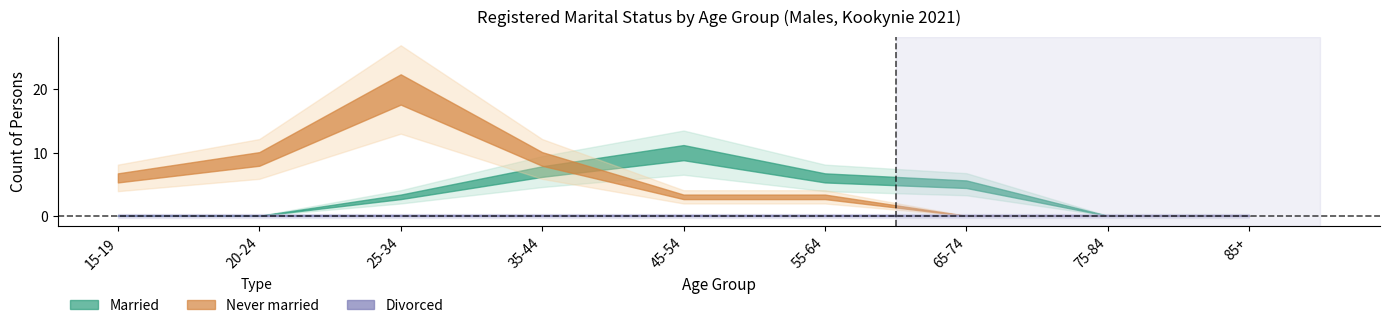

What is the difference between the maximum and second lowest values in the Never married series?

20